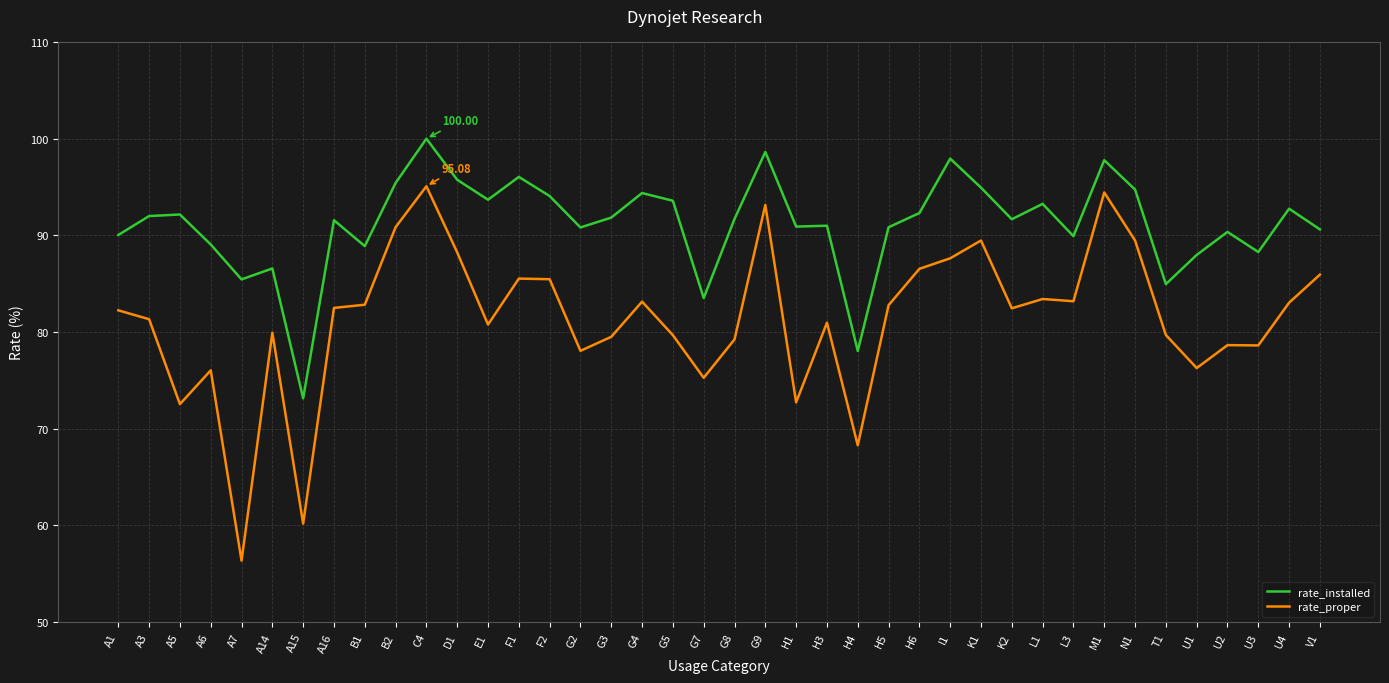

True or false: rate_installed and rate_proper cross at least once.

False